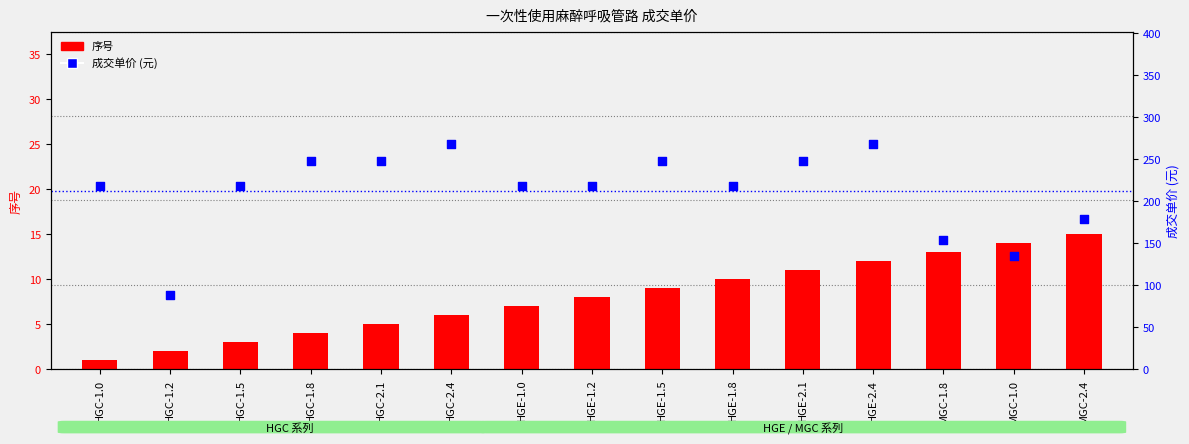

Which series has the largest Y range (max minus min)?

成交单价 (元)